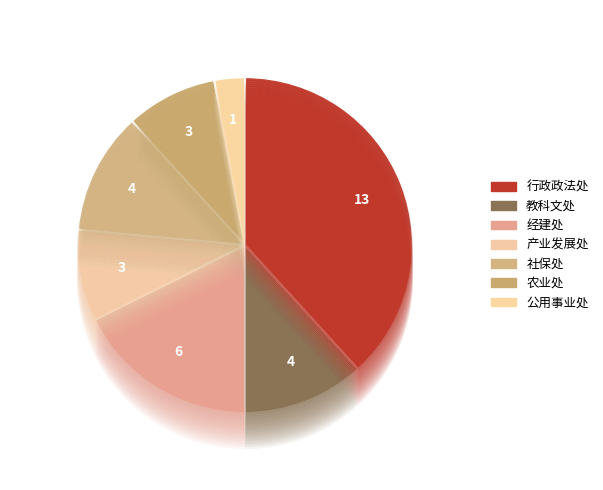

Rank the categories by value from highest to lowest.

行政政法处, 经建处, 教科文处, 社保处, 产业发展处, 农业处, 公用事业处